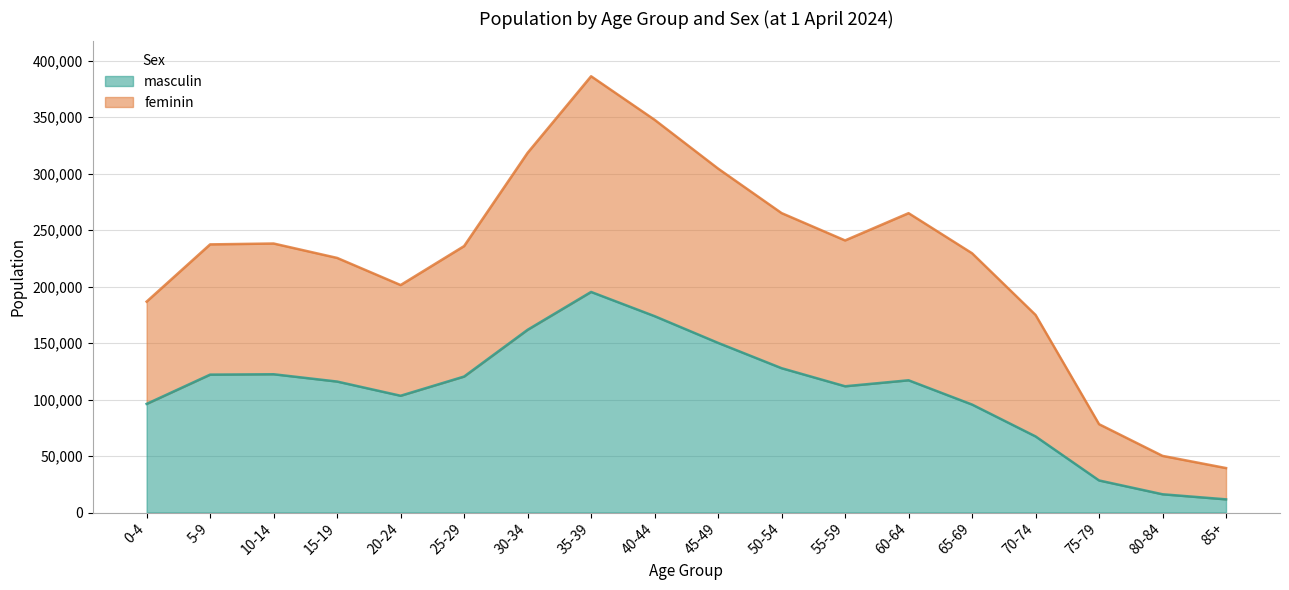

What is the total value across all series at 25-29?

235940